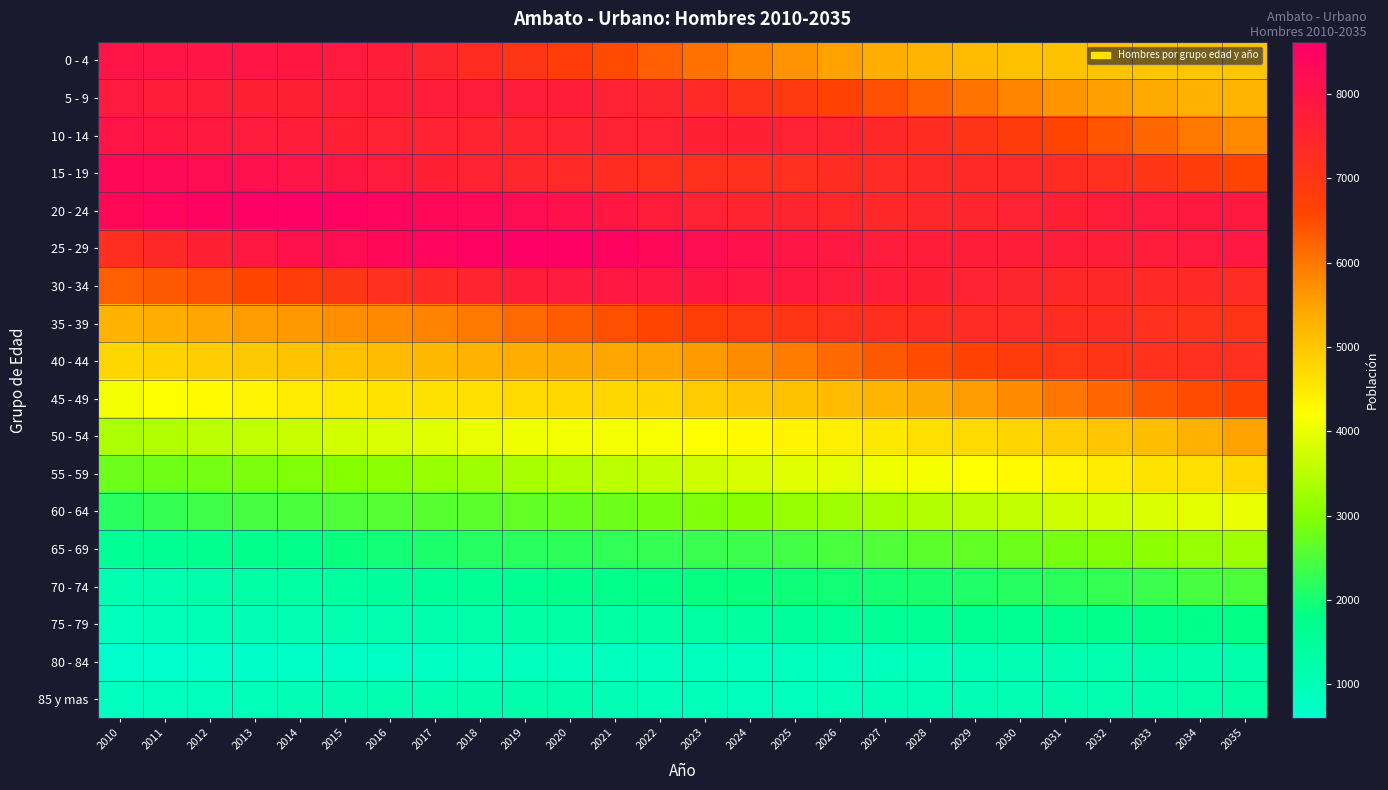

At 2018, list the series in order from largest to smallest.

25 - 29, 20 - 24, 5 - 9, 15 - 19, 30 - 34, 10 - 14, 0 - 4, 35 - 39, 40 - 44, 45 - 49, 50 - 54, 55 - 59, 60 - 64, 65 - 69, 70 - 74, 75 - 79, 85 y mas, 80 - 84